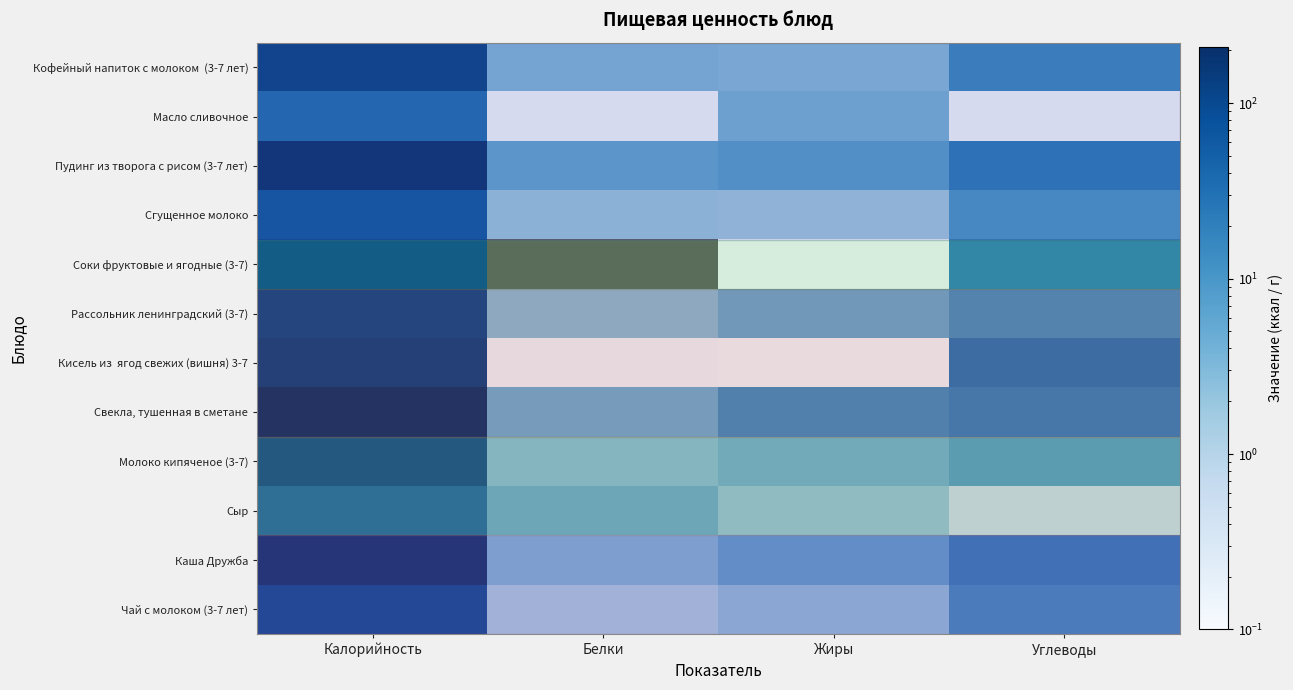

Between Углеводы and Калорийность, which is larger?

Калорийность